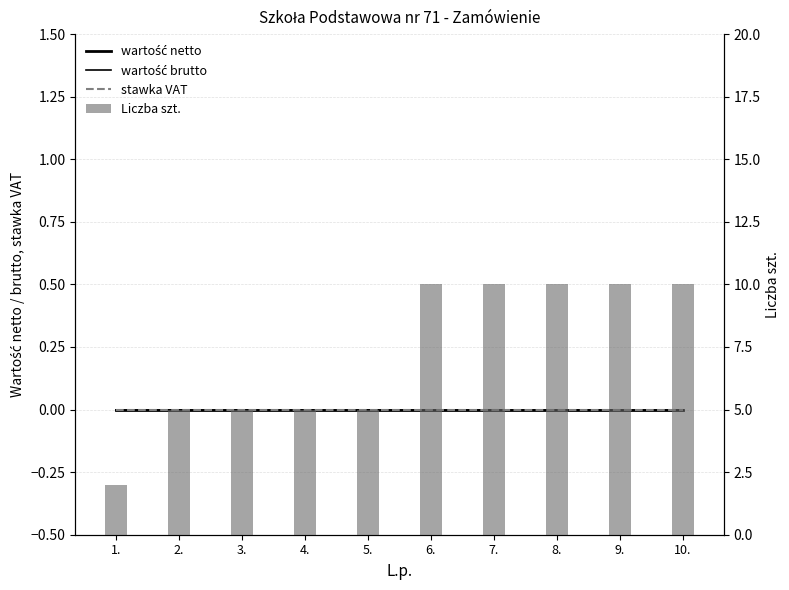

How many categories are shown in the chart?

10